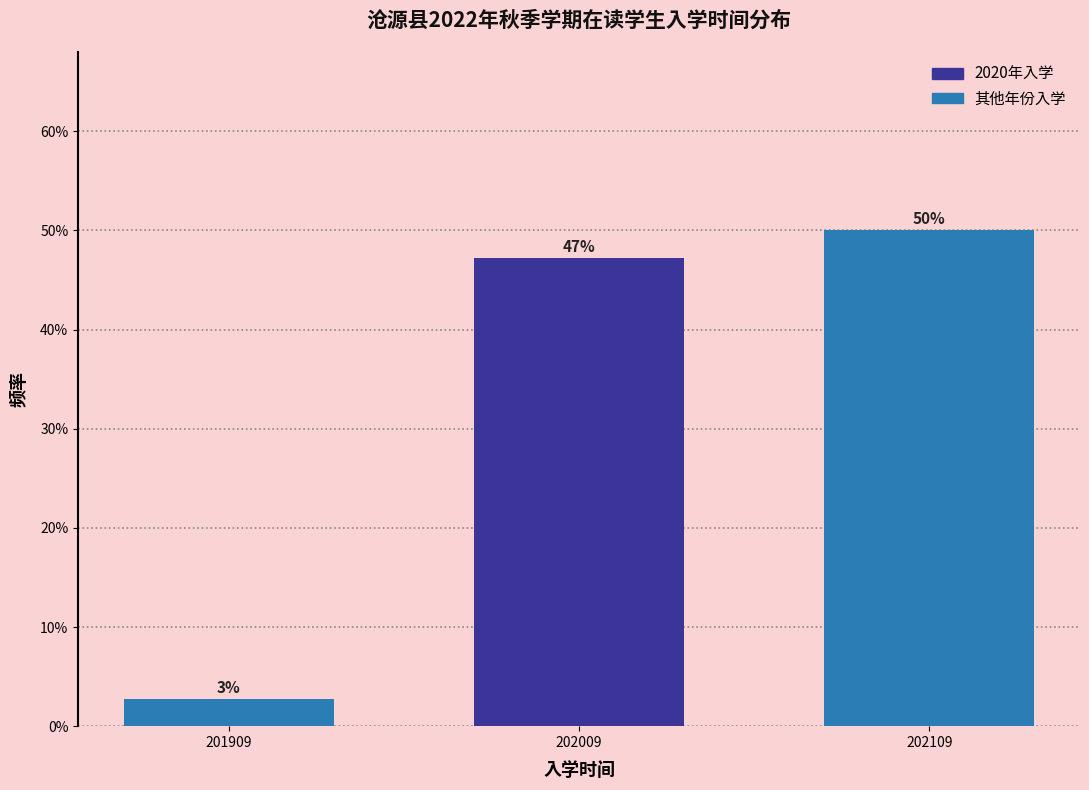

Rank the categories by value from highest to lowest.

202109, 202009, 201909